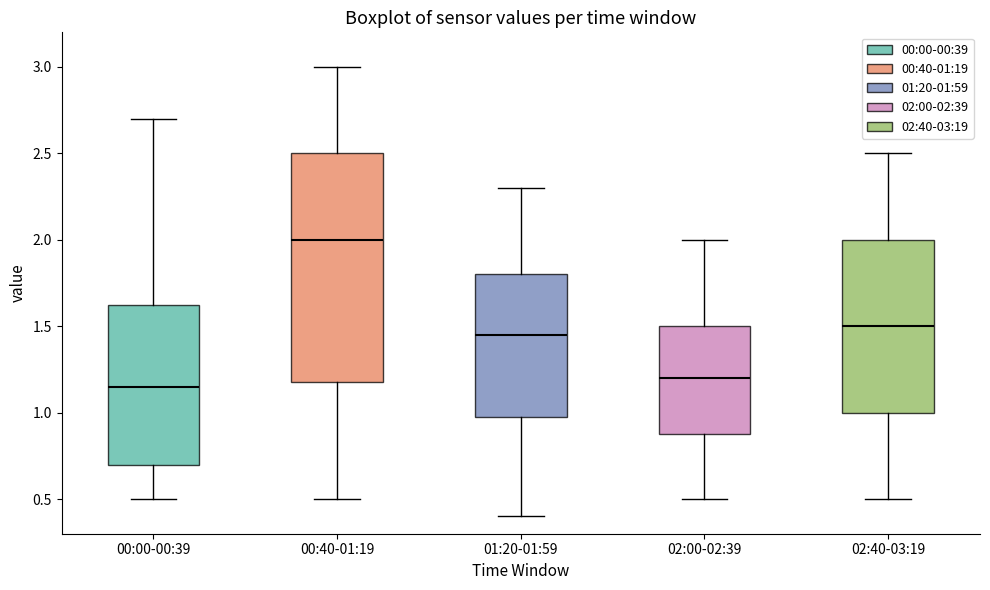

Reading left to right, transcribe this box plot: for each box, give where its median line is, the range the box spans, and where its two whiskers end, as read against the y-axis. The values are not printed on the chart, so give them approximately, as read against the axis.

00:00-00:39: median 1.15, box 0.70 to 1.65, whiskers 0.50 to 2.70
00:40-01:19: median 2.00, box 1.20 to 2.50, whiskers 0.50 to 3.00
01:20-01:59: median 1.45, box 1.00 to 1.80, whiskers 0.40 to 2.30
02:00-02:39: median 1.20, box 0.90 to 1.50, whiskers 0.50 to 2.00
02:40-03:19: median 1.50, box 1.00 to 2.00, whiskers 0.50 to 2.50